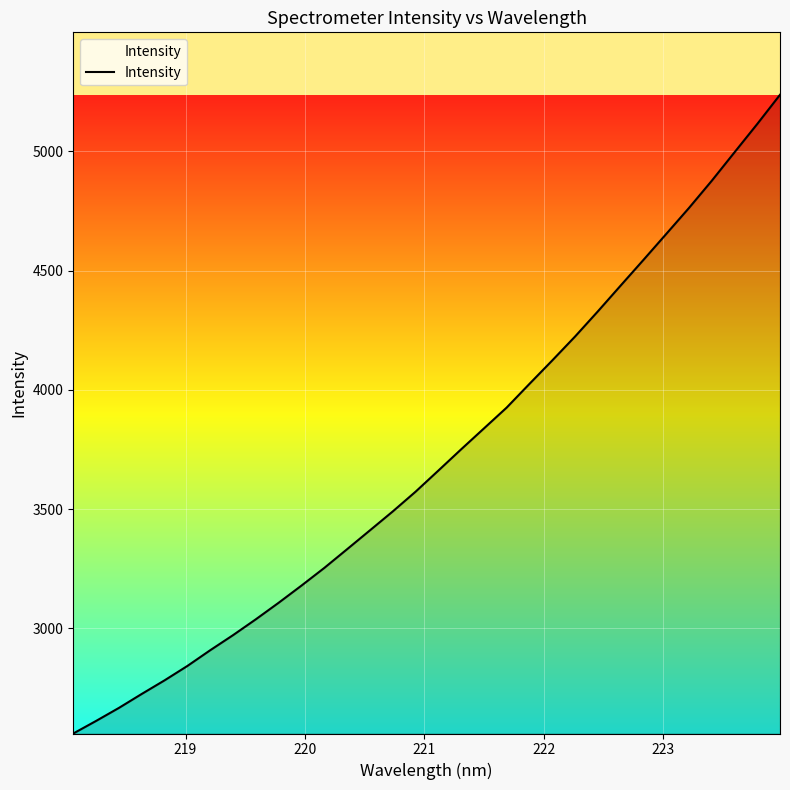

What is the maximum value shown in the chart?

5236.8